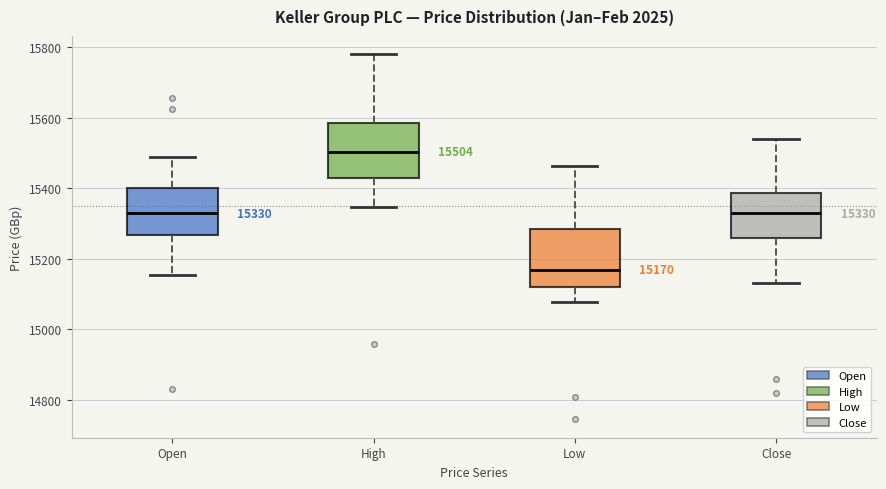

Which box's median line is the lowest?

Low